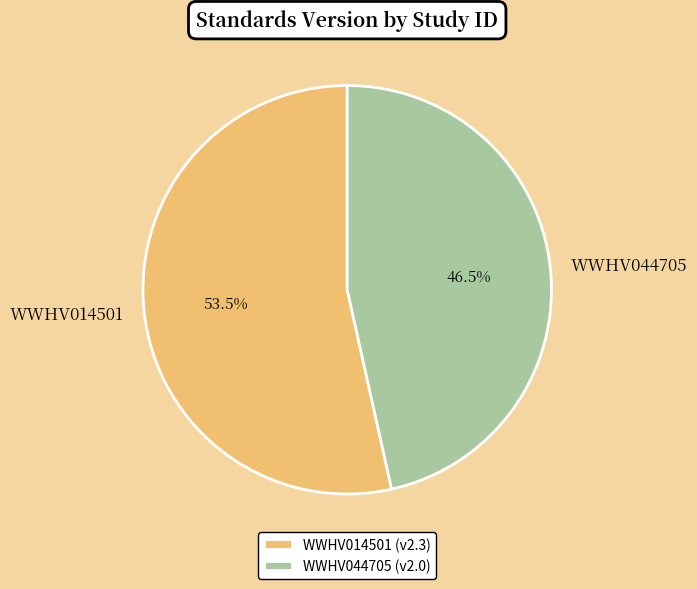

Which has a higher value, WWHV014501 or WWHV044705?

WWHV014501